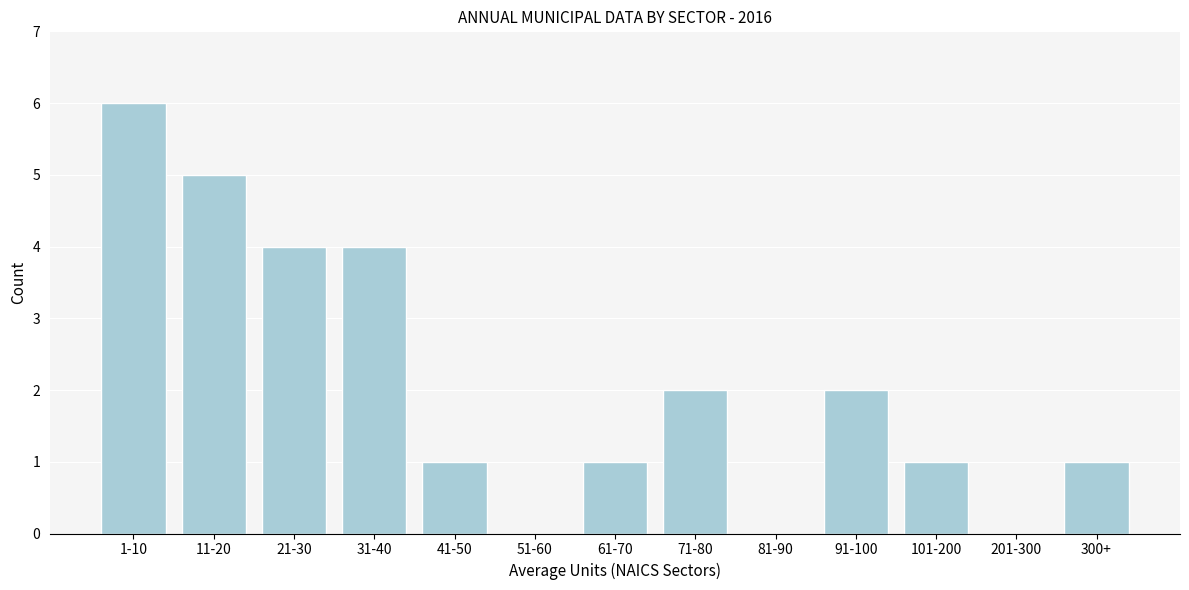

Reading left to right, list all the values displayed in this chart.

1-10=6	11-20=5	21-30=4	31-40=4	41-50=1	51-60=0	61-70=1	71-80=2	81-90=0	91-100=2	101-200=1	201-300=0	300+=1